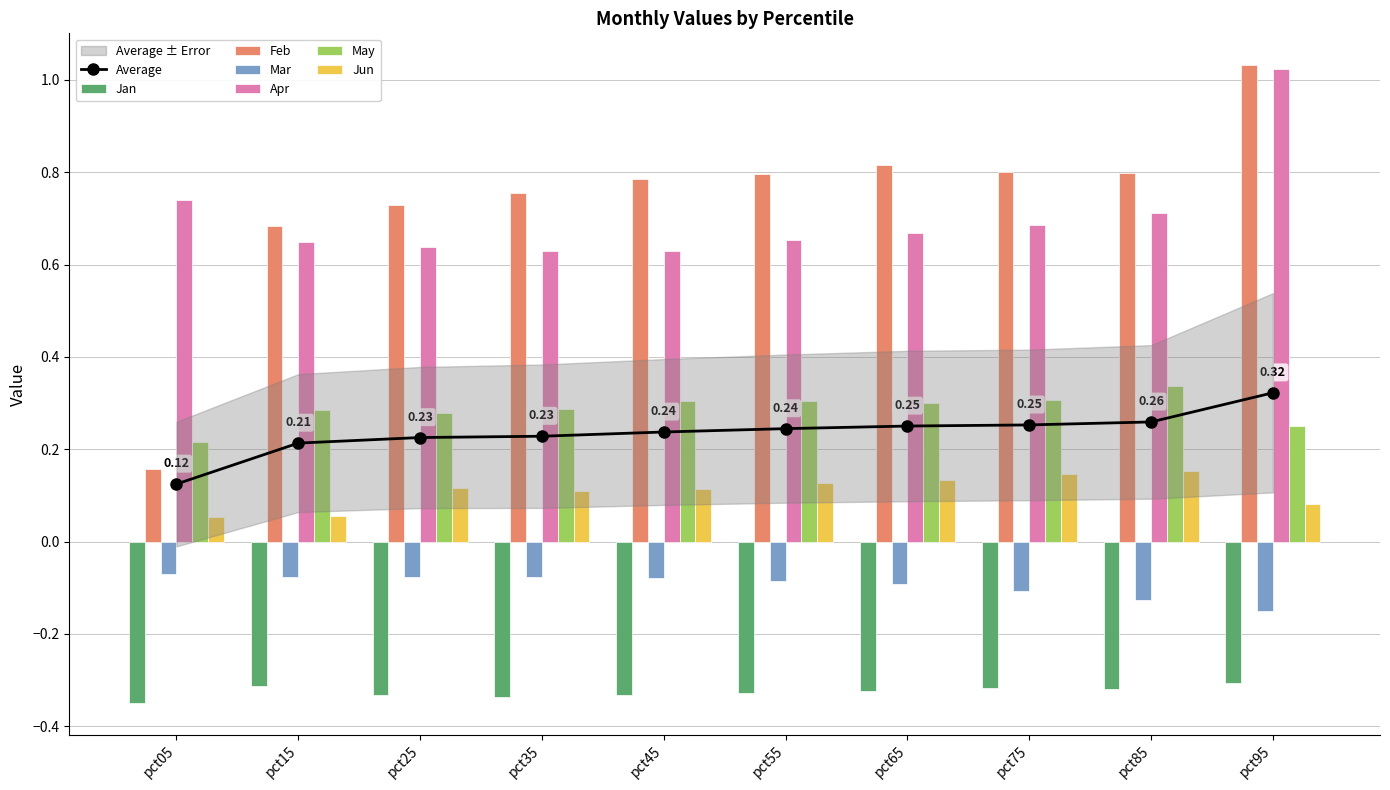

Which series has the widest spread of values?

Feb